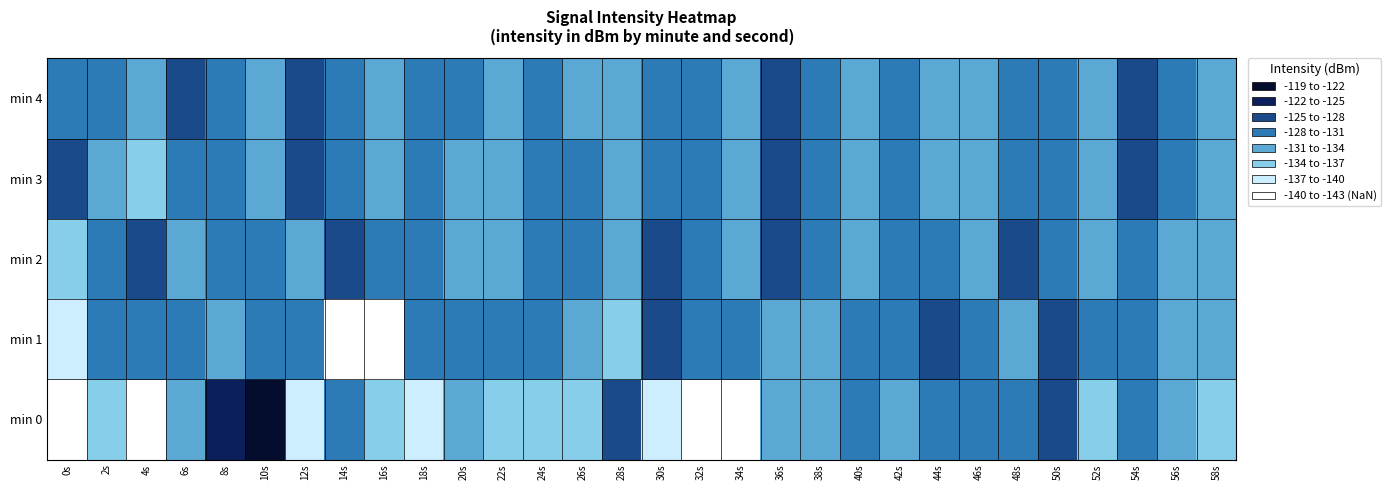

How many distinct data groups are displayed?

5